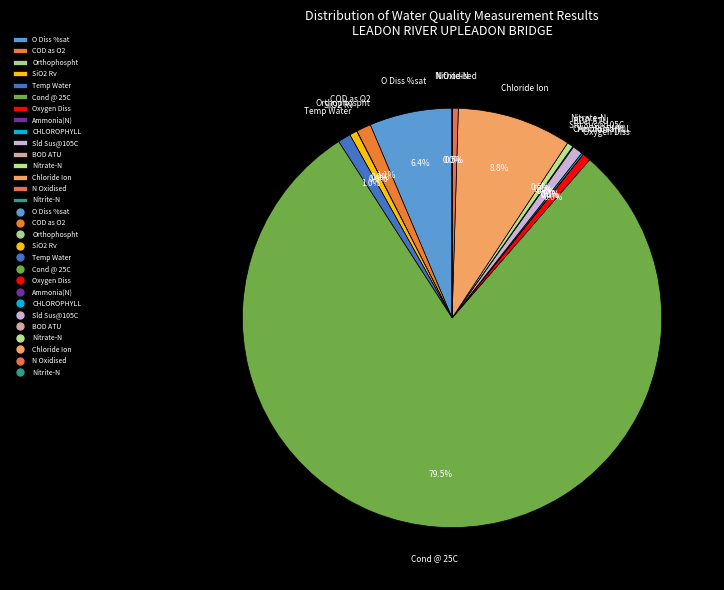

Which category accounts for the majority?

Cond @ 25C